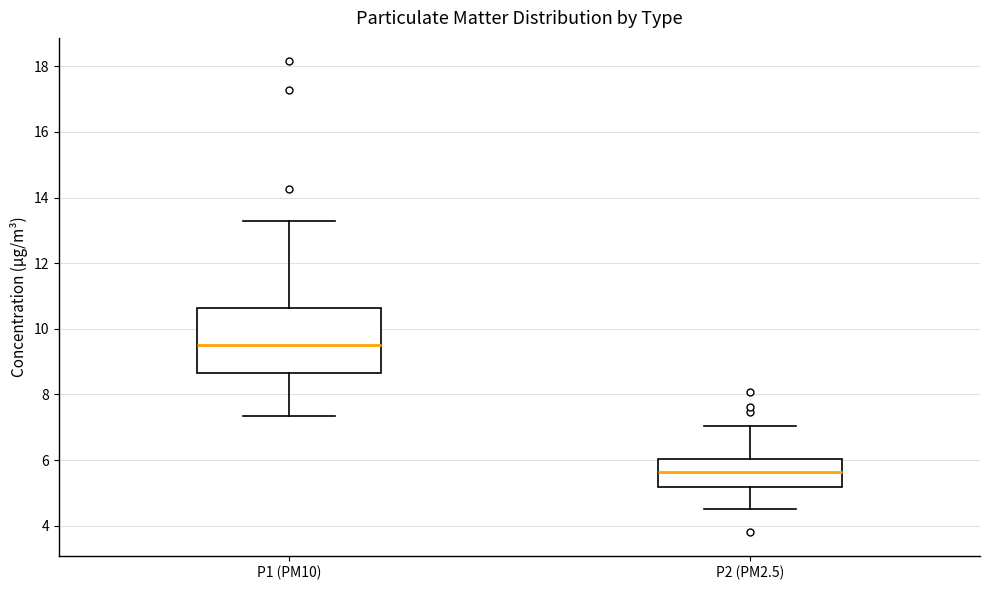

Which box is the tallest, from its lower edge to its upper edge?

P1 (PM10)